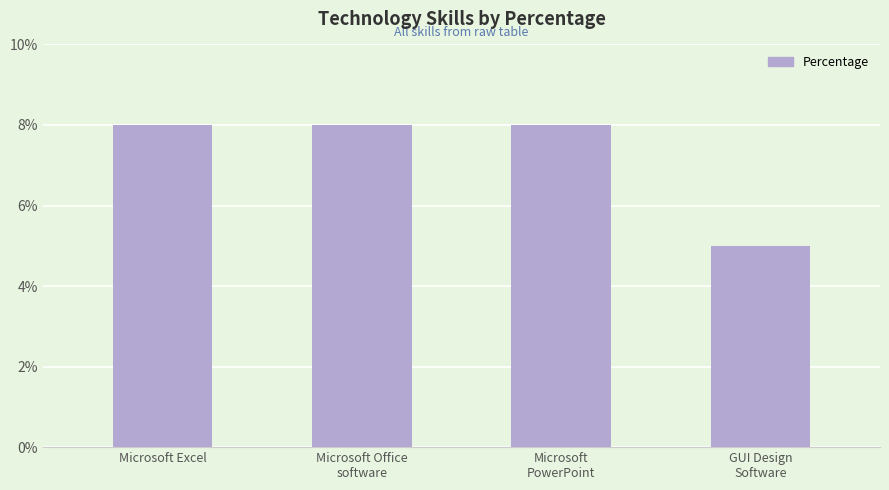

What is the label of the 1st bar from the right?

GUI Design
Software